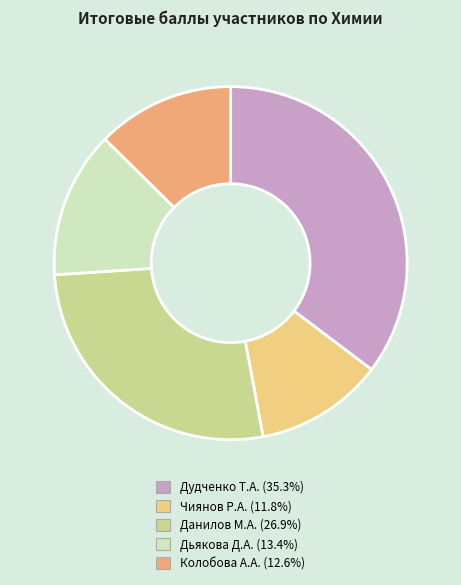

Is there any slice that represents more than half of the pie?

No